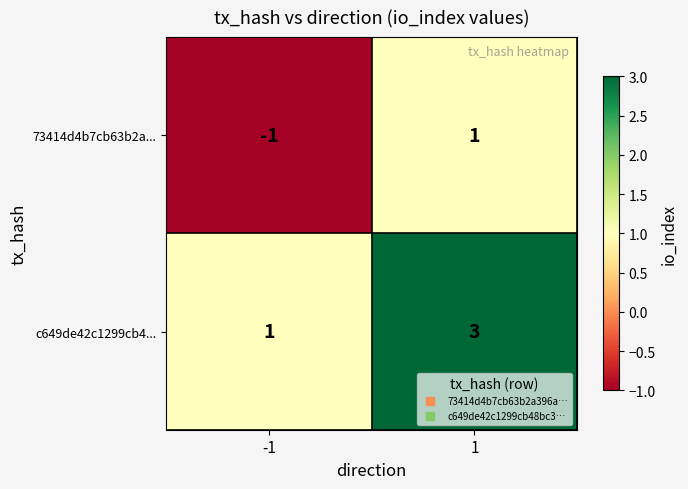

True or false: 73414d4b7cb63b2a... has a value of -1 at -1.

True